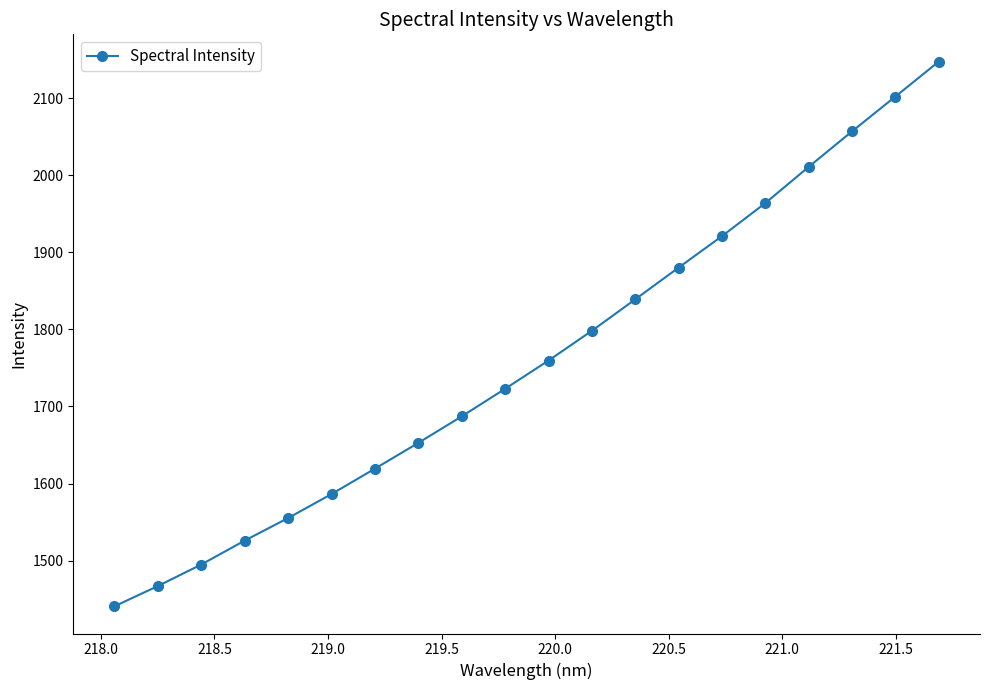

Reading left to right, list all the values displayed in this chart.

1440.8	1467.0	1494.9	1525.9	1555.2	1586.3	1619.3	1652.7	1687.1	1722.9	1759.5	1798.1	1838.9	1880.1	1920.9	1963.8	2010.8	2056.9	2102.0	2147.4